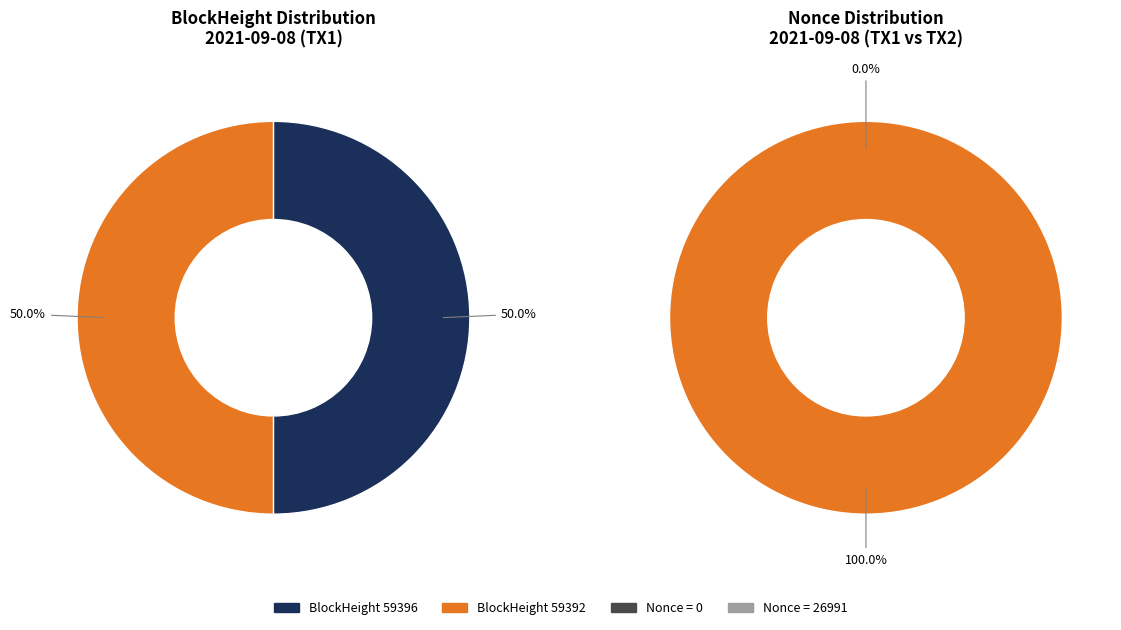

Count the number of slices in the pie.

2